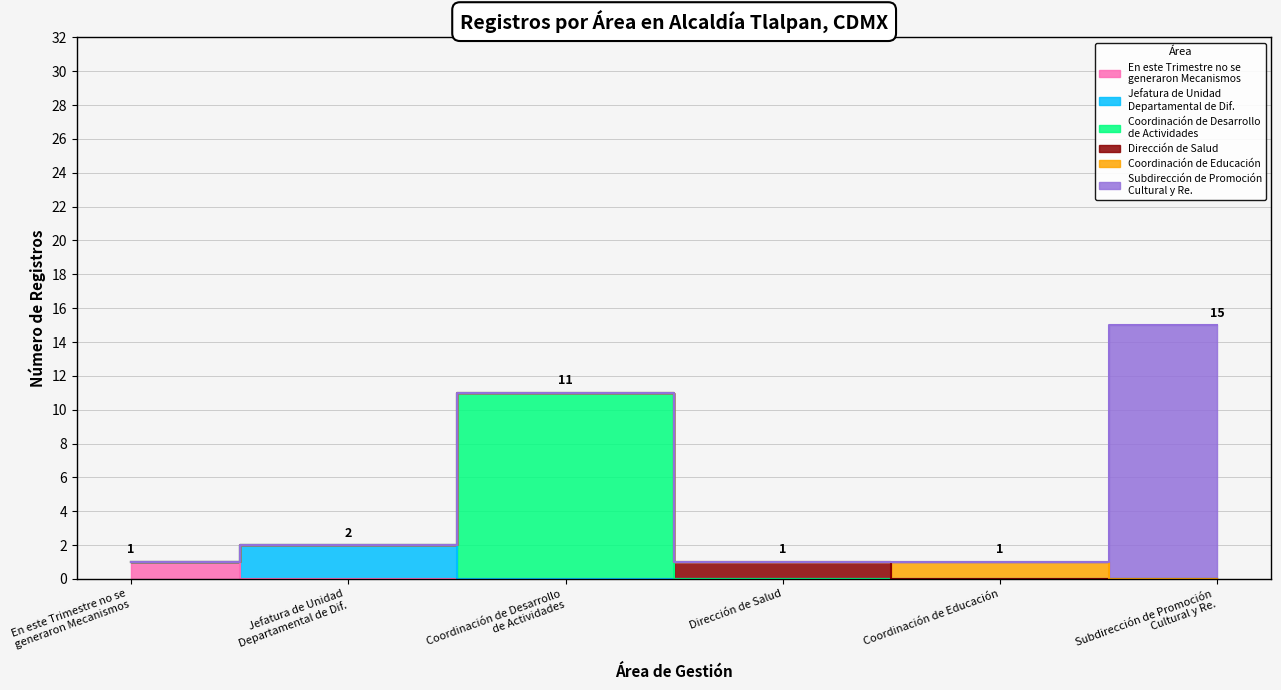

How many lines are shown in the chart?

5